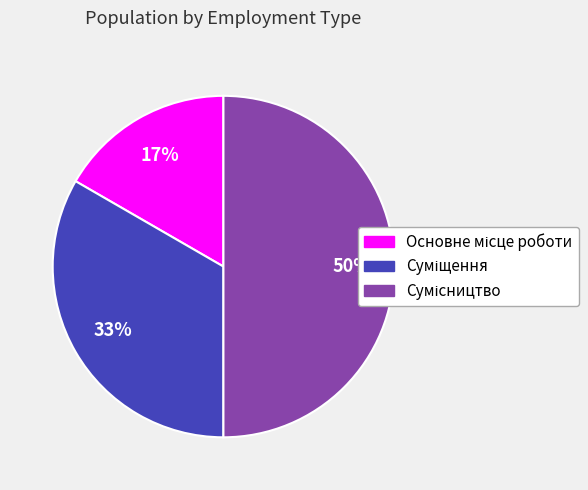

To the nearest percent, what is the difference between the largest and smallest slice percentages?

33%